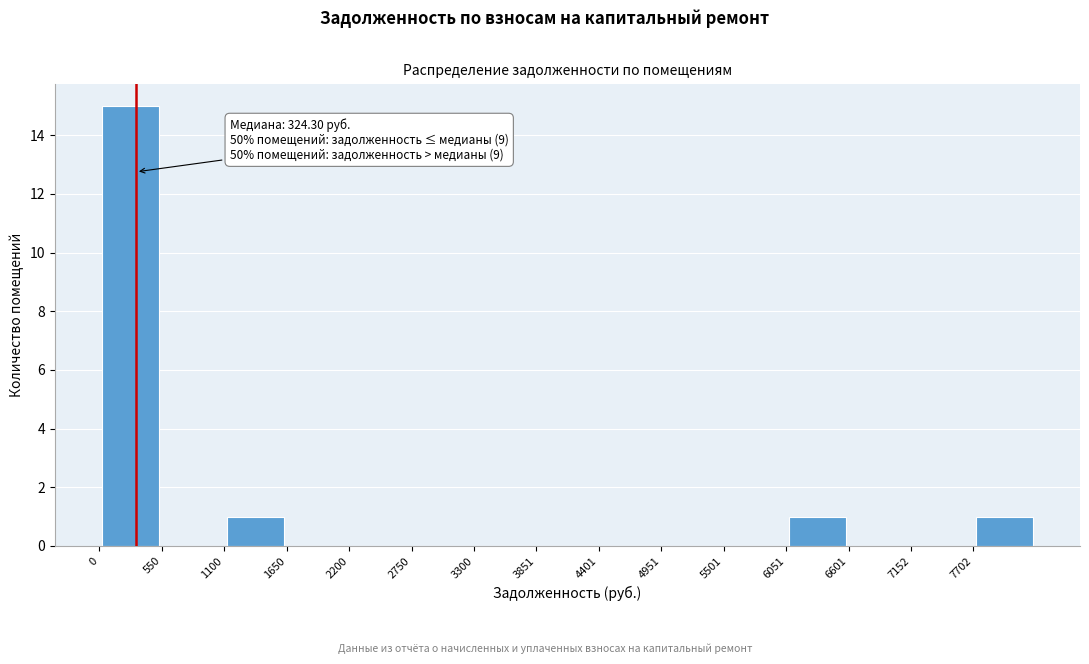

Over which range of the x-axis is the bar tallest?

0 to 600